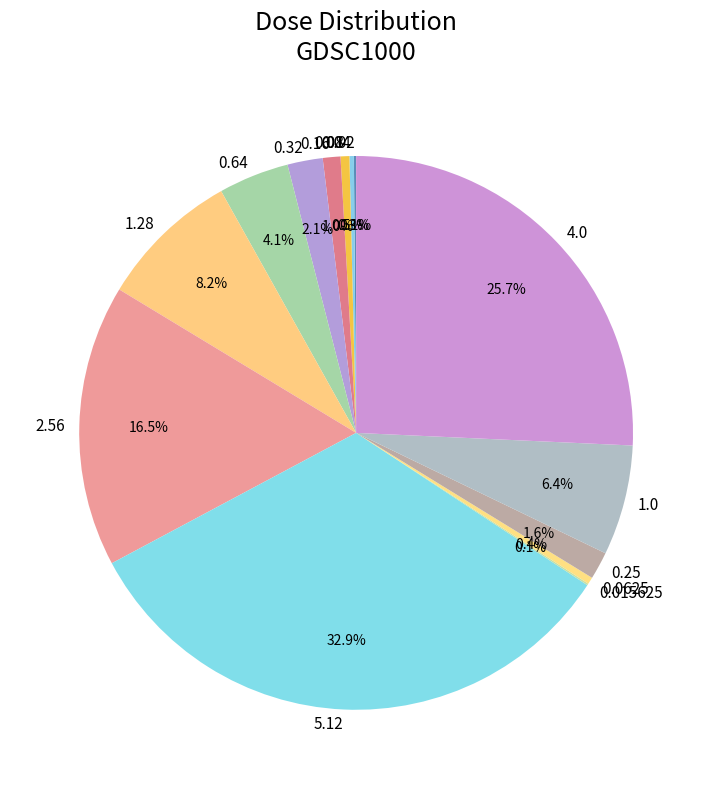

Which has a higher value, 0.0625 or 5.12?

5.12